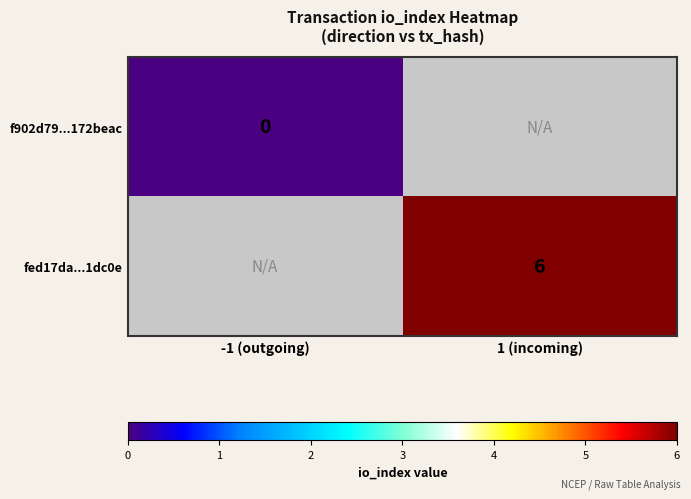

At how many categories does at least one series exceed 3?

1